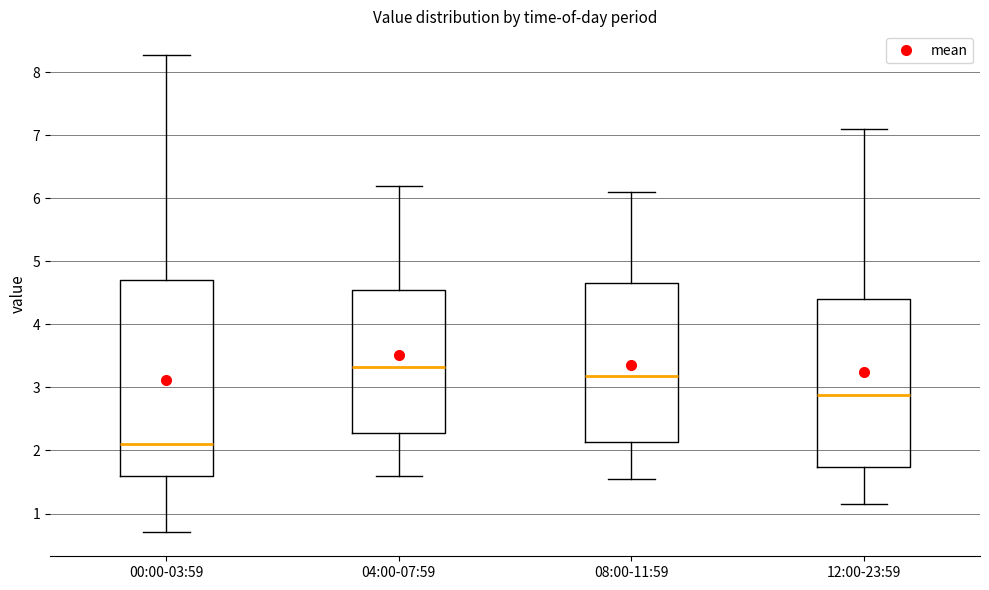

Reading left to right, read every box against the y-axis: the position of its median line, the range the box covers, and the ends of its whiskers. The values are not printed on the chart, so give them approximately, as read against the axis.

00:00-03:59: median 2.1, box 1.6 to 4.7, whiskers 0.7 to 8.3
04:00-07:59: median 3.3, box 2.3 to 4.5, whiskers 1.6 to 6.2
08:00-11:59: median 3.2, box 2.1 to 4.7, whiskers 1.6 to 6.1
12:00-23:59: median 2.9, box 1.7 to 4.4, whiskers 1.2 to 7.1